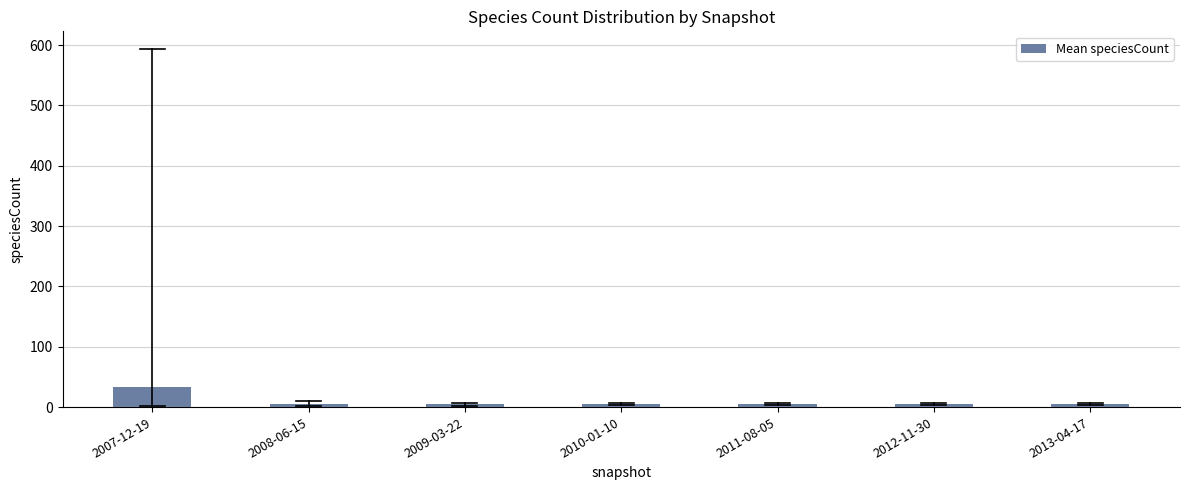

What is the sum of all values?

61.3